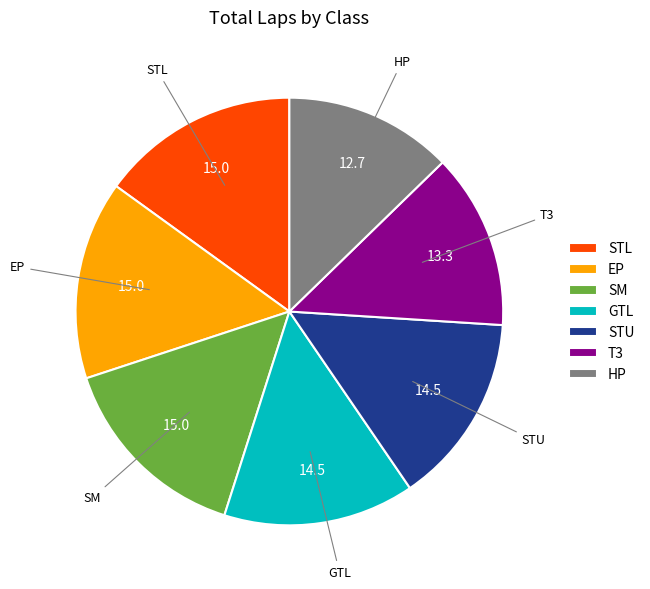

Is it true that EP is 15% of the pie?

True